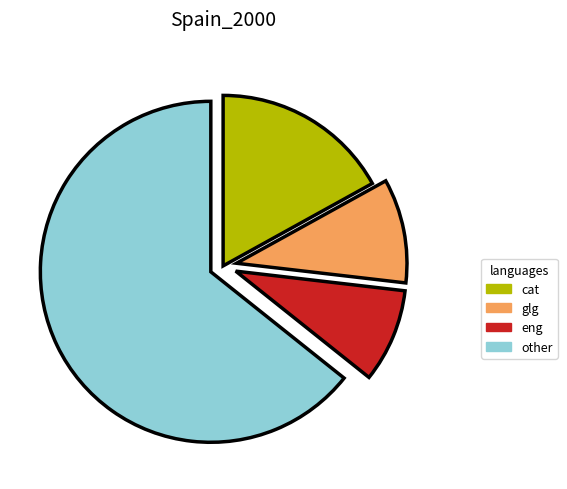

Is there any slice that represents more than half of the pie?

Yes